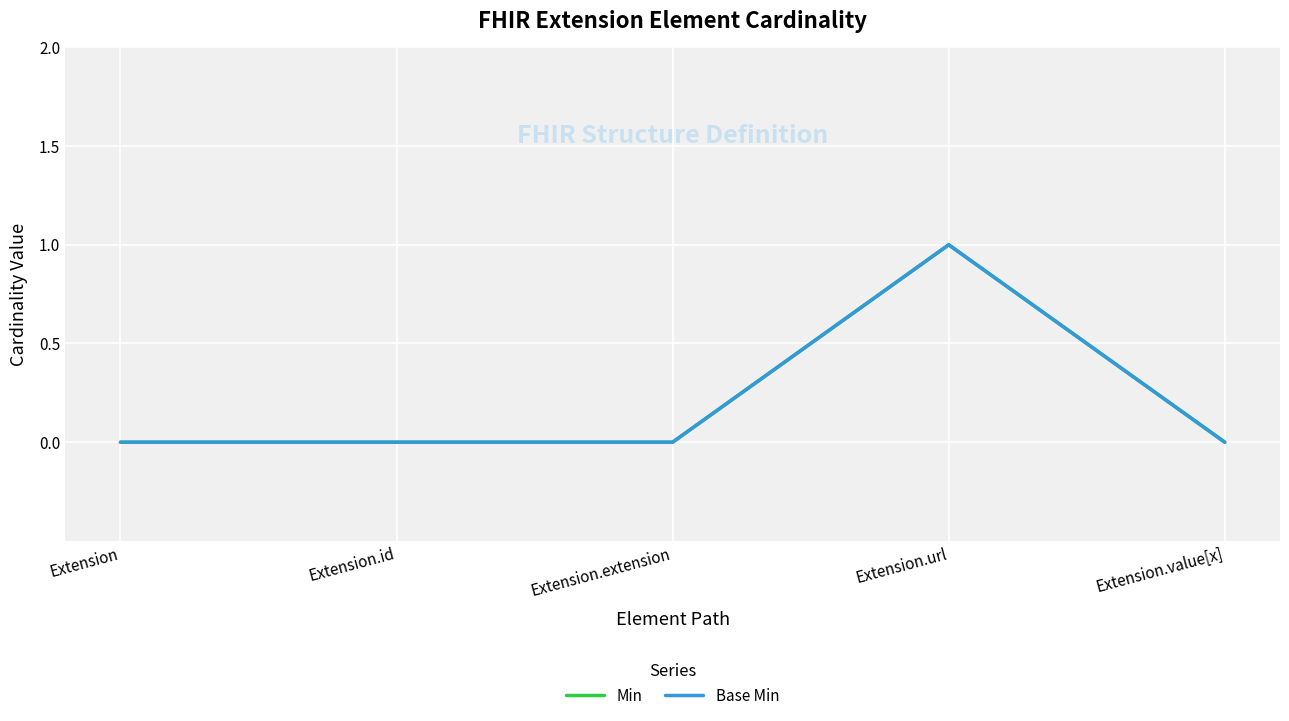

Where is the first local maximum for Min?

Extension.url